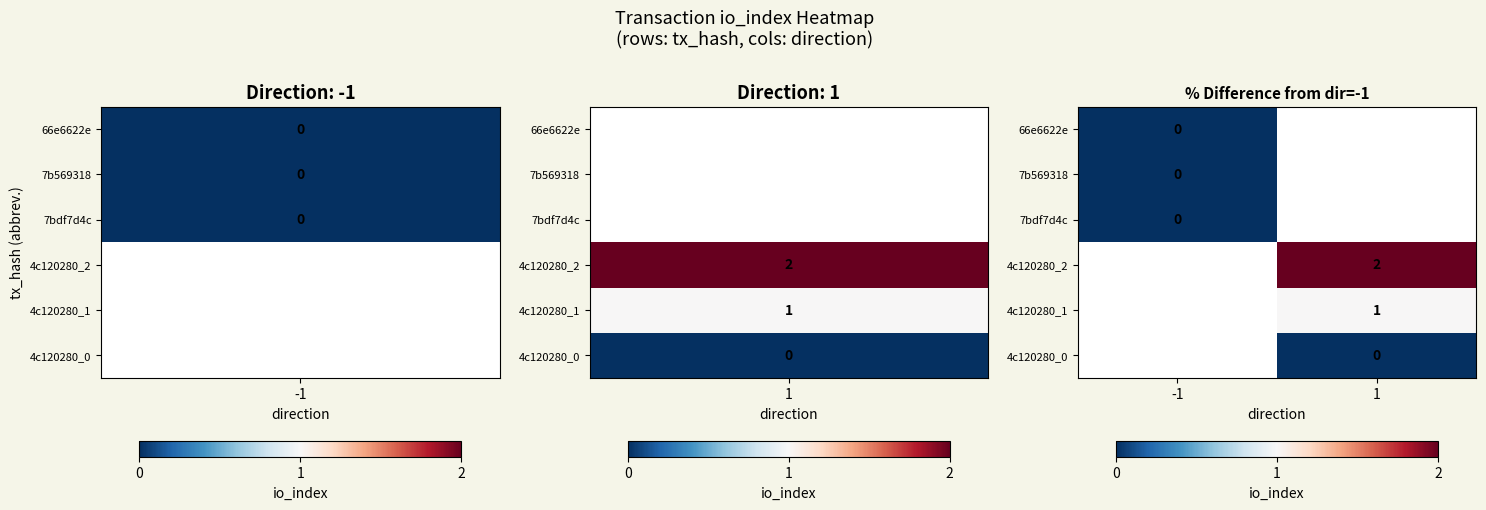

Which category has the lowest value across all series?

-1